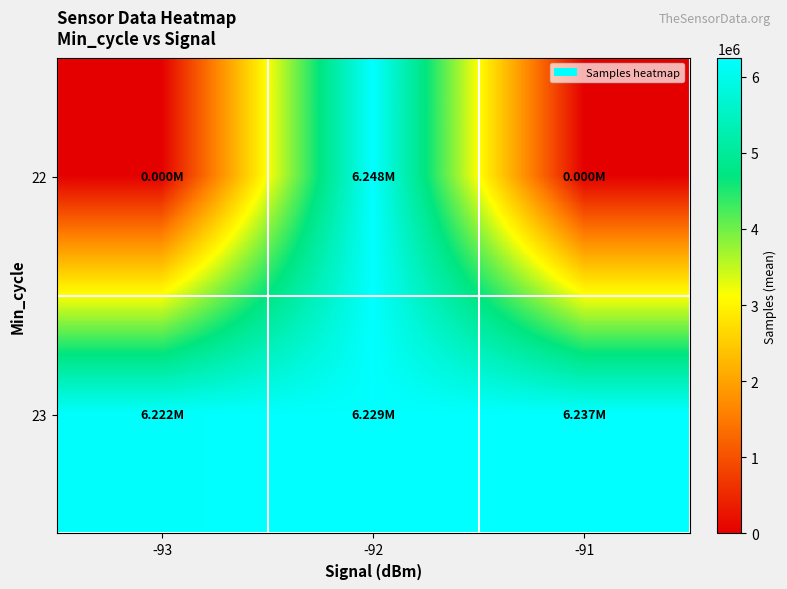

List the series in order of their overall mean, highest first.

23, 22